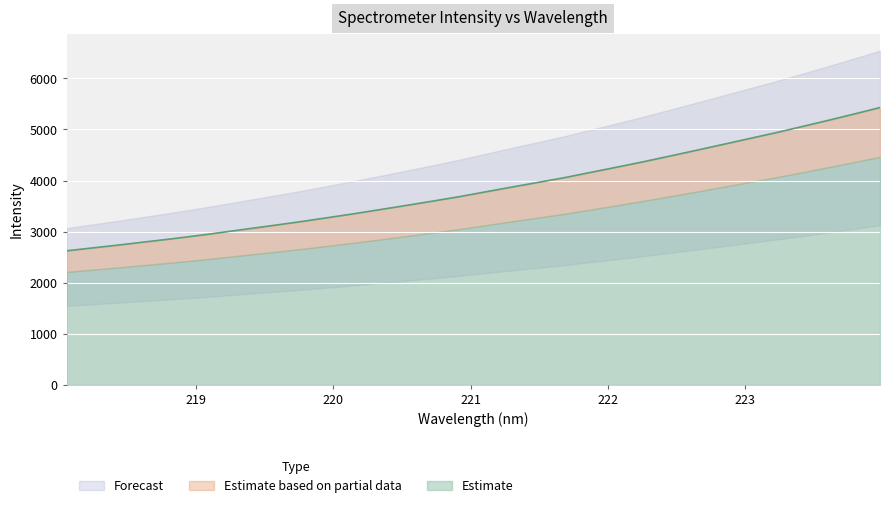

Reading left to right, list all the values displayed in this chart.

2623.6	2681.2	2737.9	2798.7	2858.5	2922.0	2990.1	3060.3	3129.4	3201.2	3277.4	3354.1	3435.6	3517.7	3601.4	3687.9	3782.1	3875.7	3966.8	4059.4	4163.1	4265.4	4370.2	4480.2	4591.9	4705.5	4819.3	4932.8	5052.9	5175.1	5300.1	5428.1